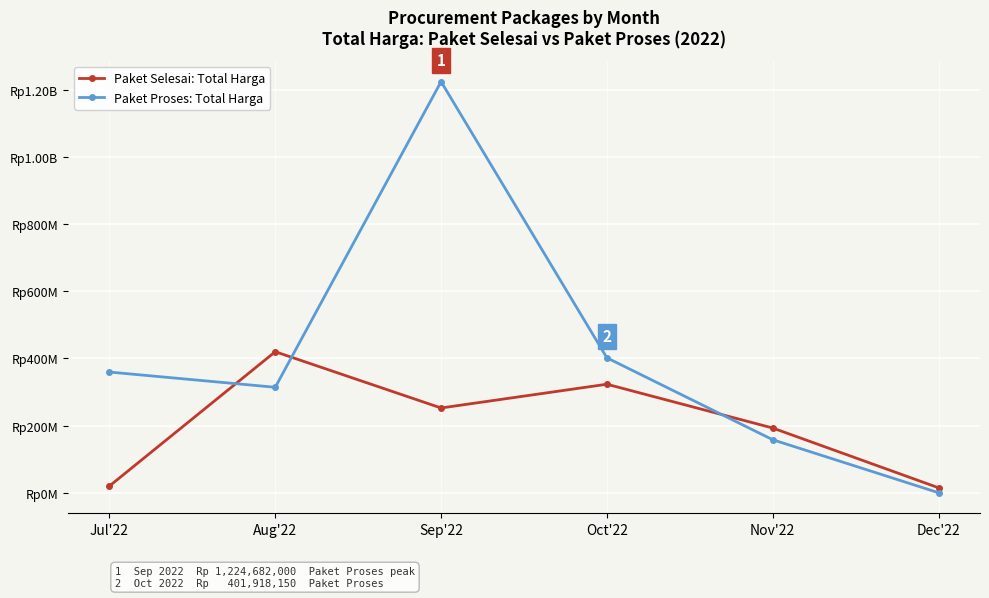

What are all the series names shown in the legend?

Paket Selesai: Total Harga, Paket Proses: Total Harga